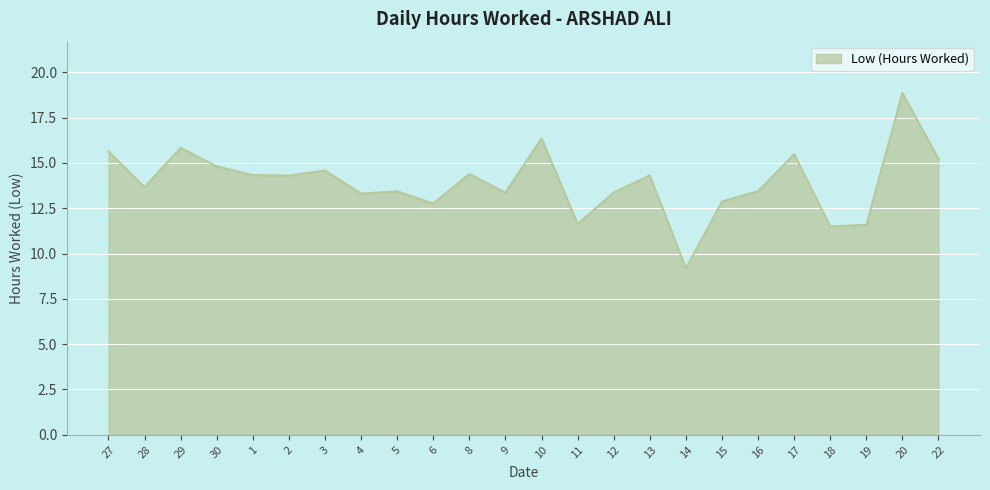

How many lines are shown in the chart?

1